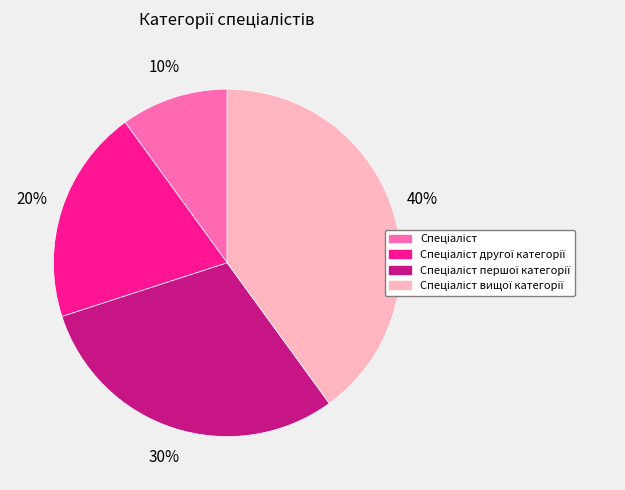

Does any single category account for the majority?

No